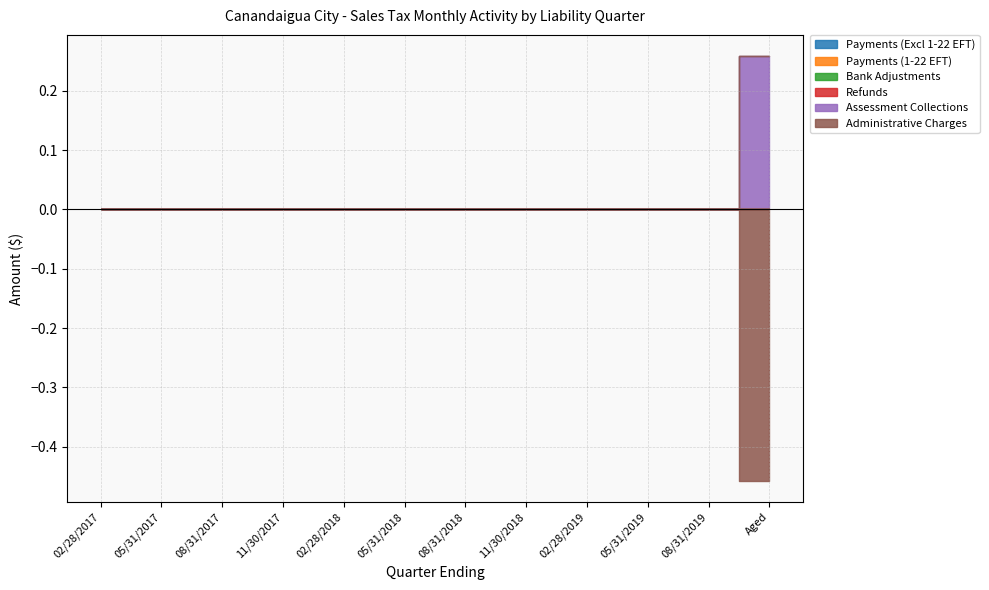

The Payments (1-22 EFT) series shows 0.0 at 02/28/2018. True or false?

True